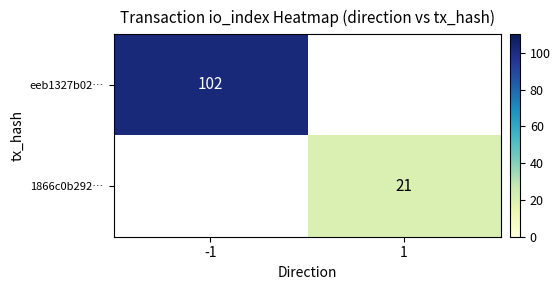

Count the number of data series in this chart.

2